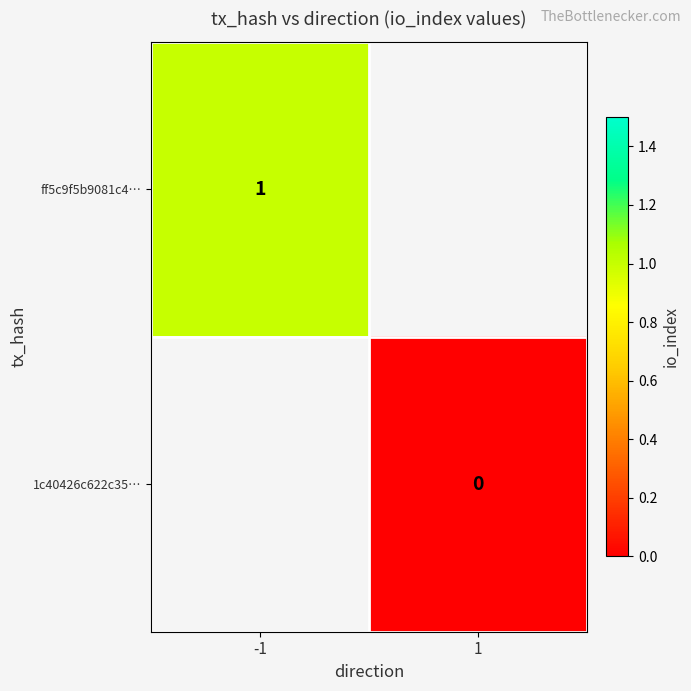

Is it true that ff5c9f5b9081c4… equals 1 at -1?

True